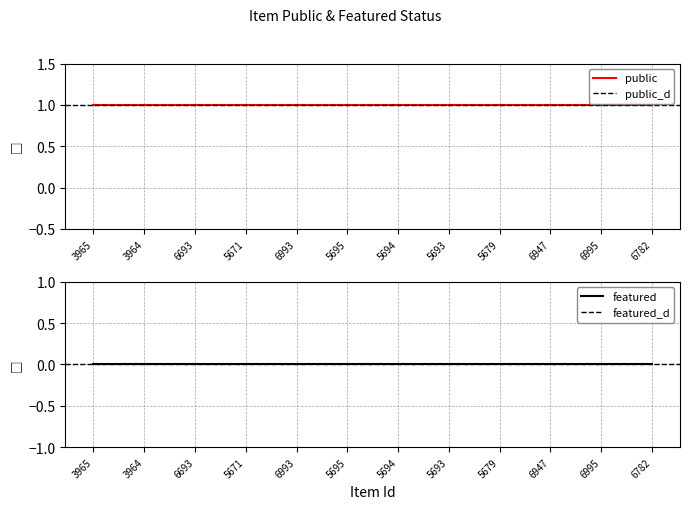

At which category is the sum across all series the highest?

3965